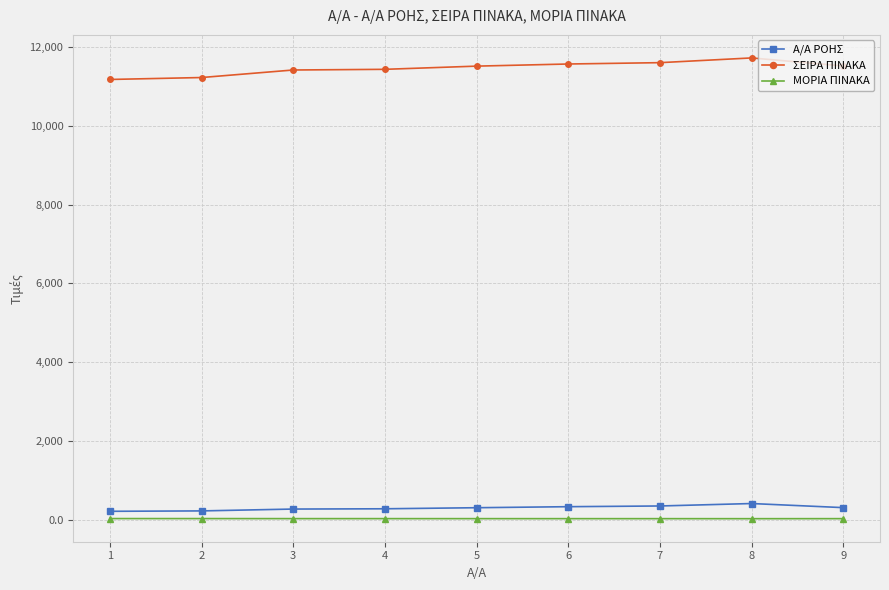

True or false: ΣΕΙΡΑ ΠΙΝΑΚΑ and ΜΟΡΙΑ ΠΙΝΑΚΑ cross at least once.

False